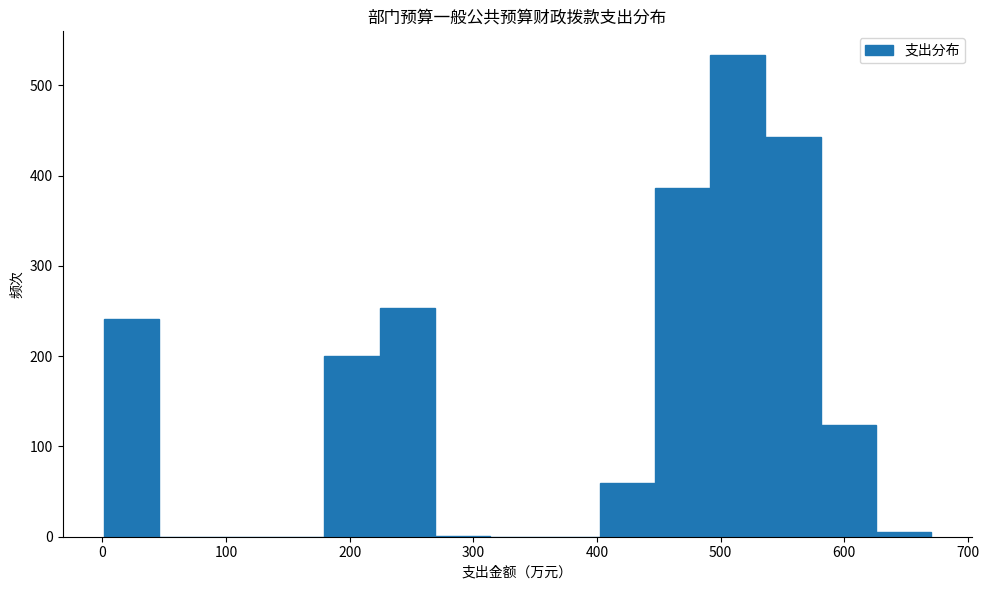

Reading left to right, list every bar in this chart as the range it spans on the x-axis followed by its height. Neither the bar edges nor the heights are printed on the chart, so give them approximately, as read against the axes.

0 to 50: 240
50 to 90: 0
90 to 130: 0
130 to 180: 0
180 to 220: 200
220 to 270: 250
270 to 310: under 10
310 to 360: 0
360 to 400: 0
400 to 450: 60
450 to 490: 390
490 to 540: 530
540 to 580: 440
580 to 630: 120
630 to 670: under 10